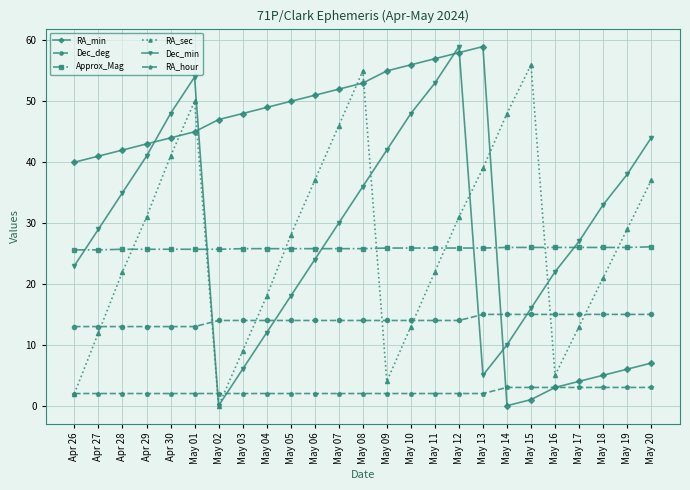

True or false: Approx_Mag and Dec_deg cross at least once.

False